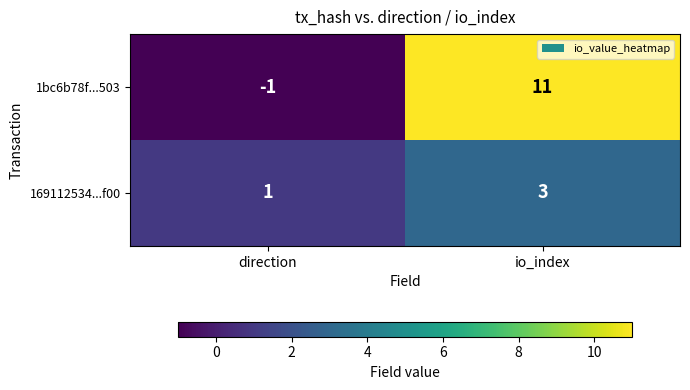

What is the difference between the 1bc6b78f...503 values at io_index and direction?

12